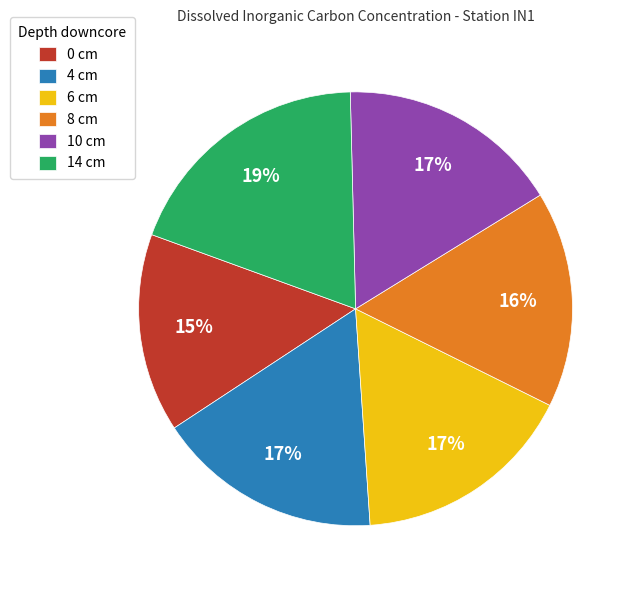

To the nearest percent, what is the combined percentage of 8 cm and 6 cm?

33%